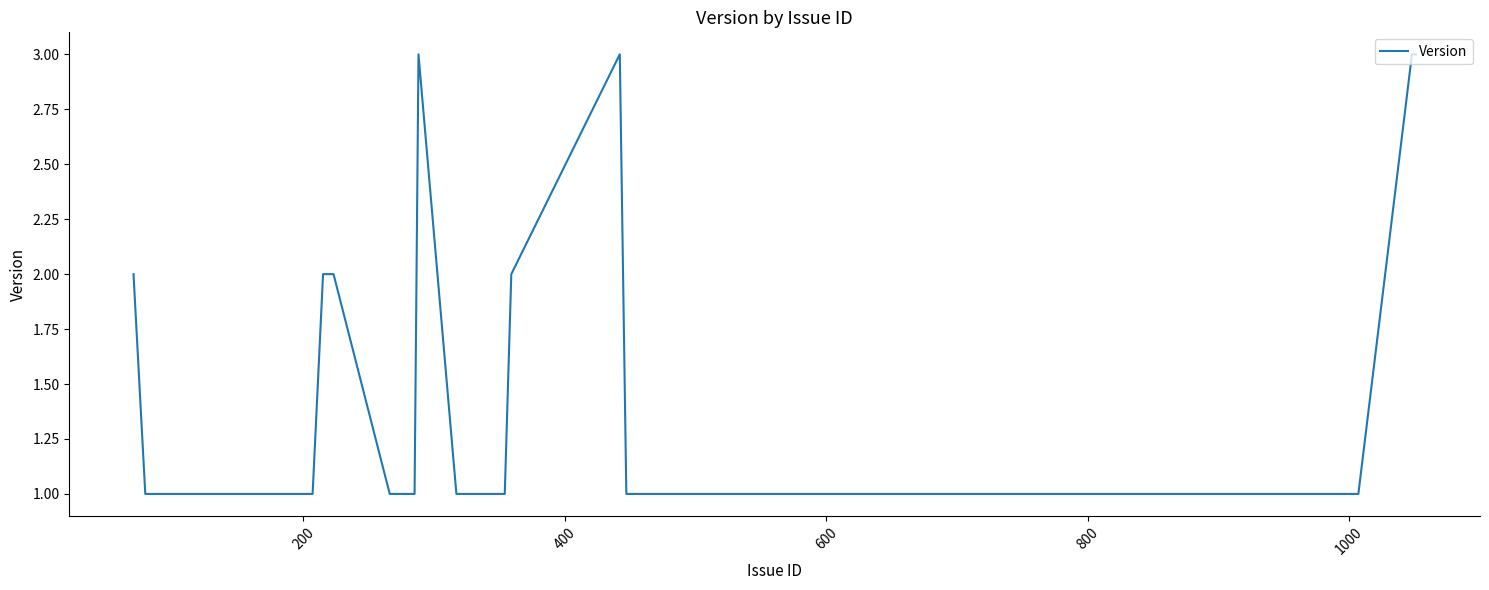

What is the maximum value shown in the chart?

3